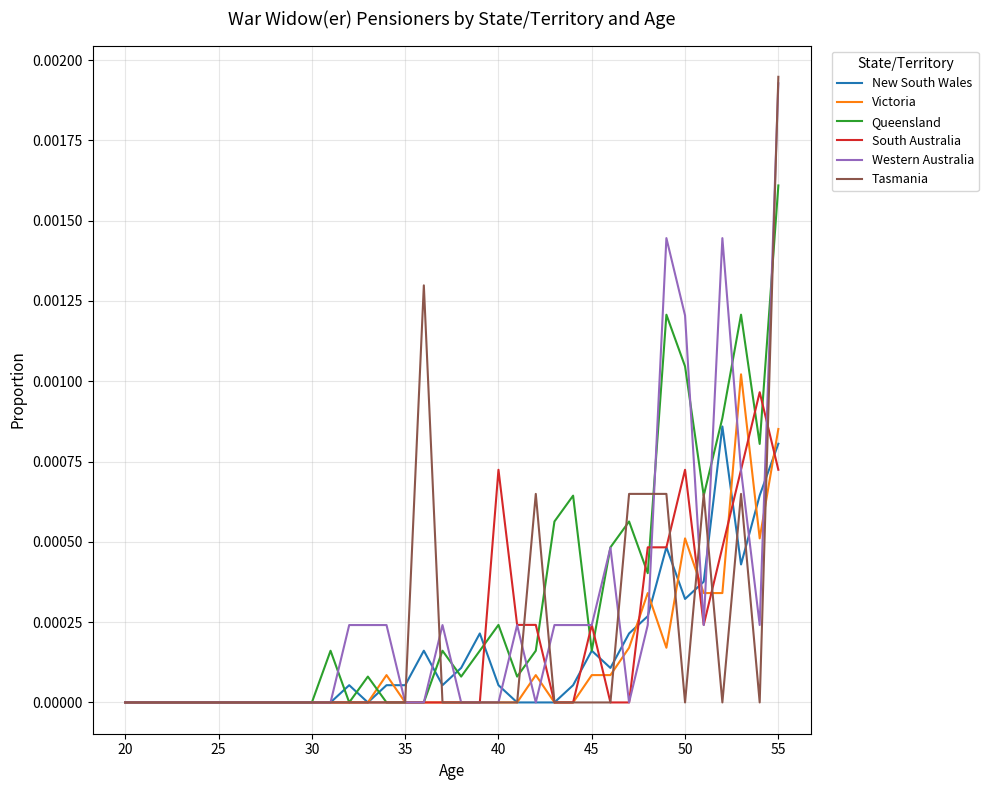

Which series has the widest spread of values?

Tasmania